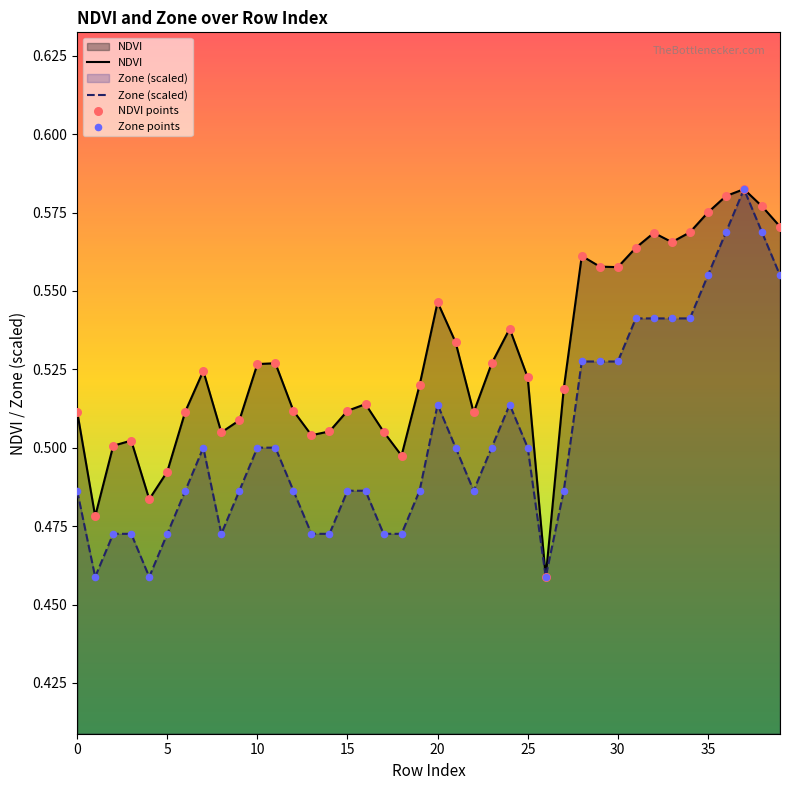

Which series has the largest total across all categories?

NDVI